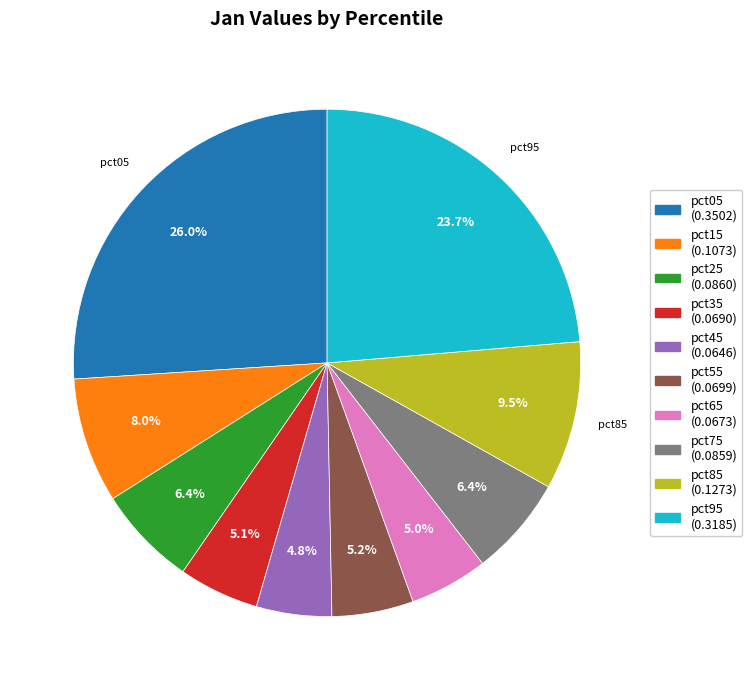

Is there any slice that represents more than half of the pie?

No